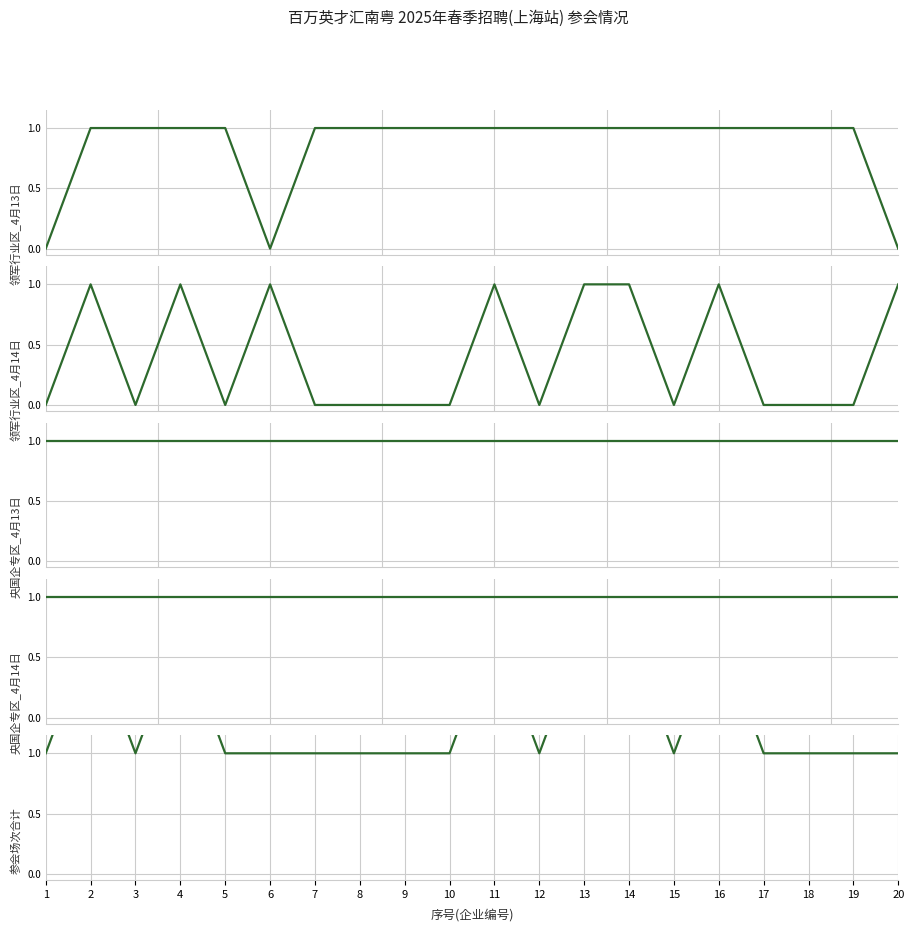

What is the sum of the 领军行业区_4月14日 values at 12 and 6?

1